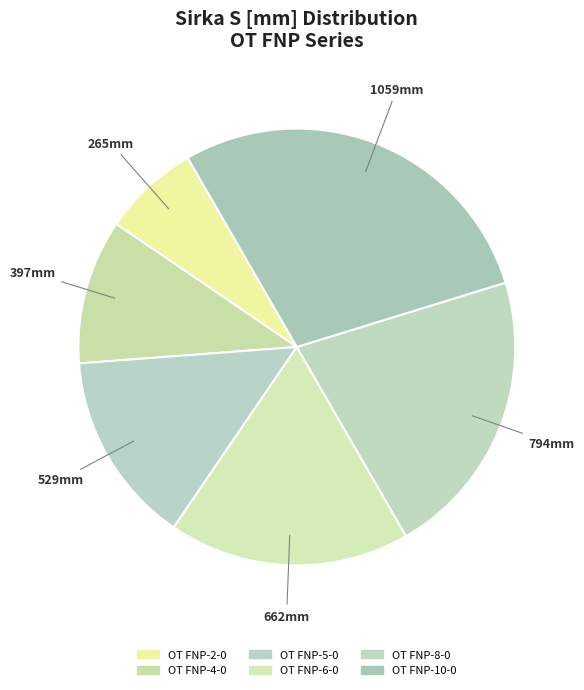

Is there any slice that represents more than half of the pie?

No